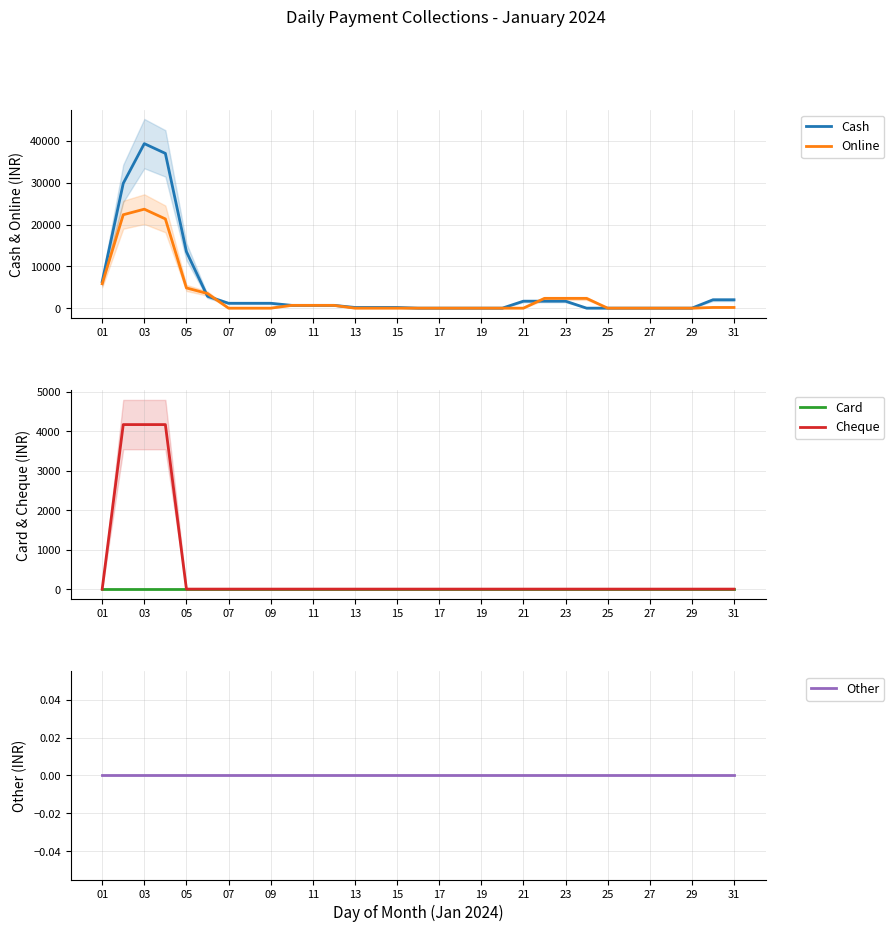

At which label is Cheque closest to 2083?

01